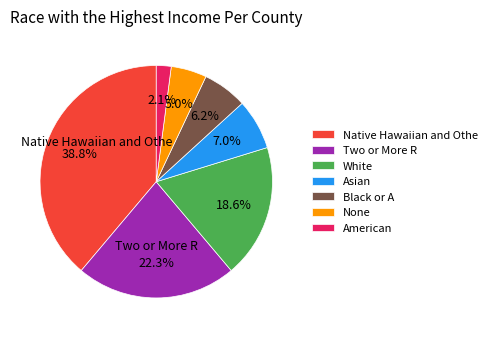

Is there a majority slice in this chart?

No